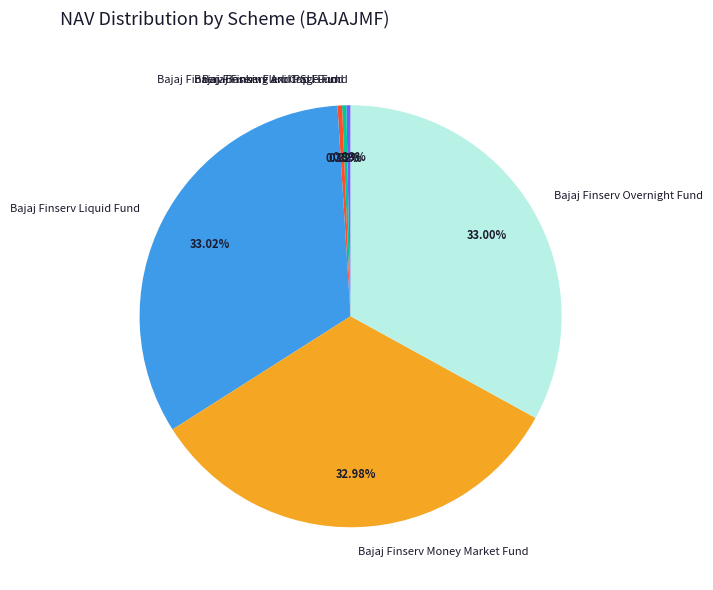

To the nearest percent, what percentage of the pie is Bajaj Finserv Overnight Fund?

33%